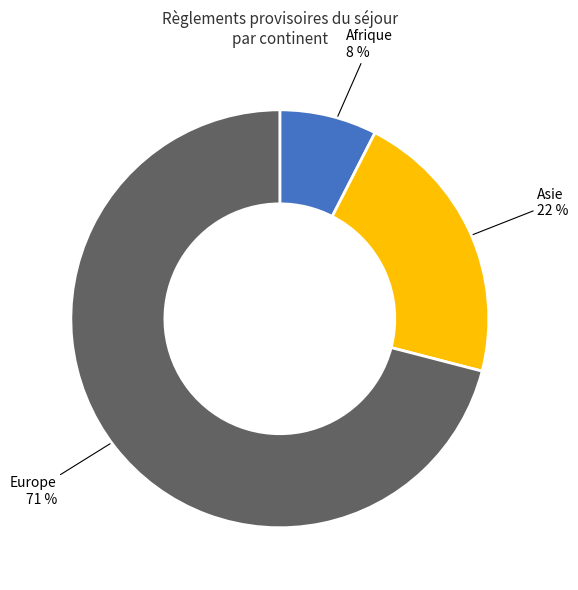

Is there a majority slice in this chart?

Yes